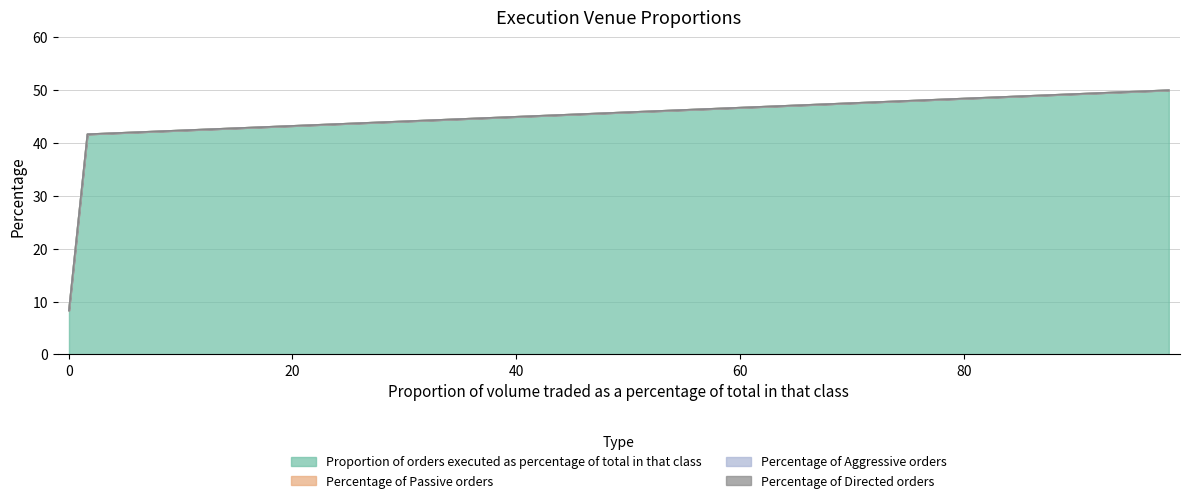

Rank the categories by Percentage of Directed orders value from highest to lowest.

98.29, 1.68, 0.03